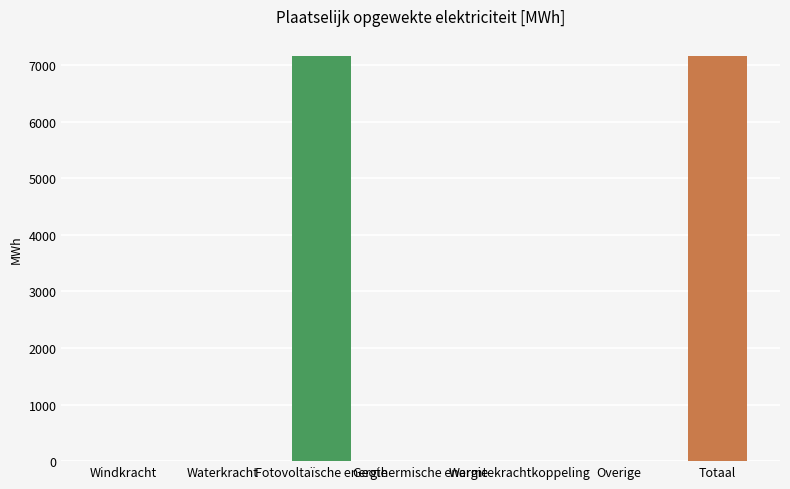

Between Totaal and Warmtekrachtkoppeling, which is larger?

Totaal